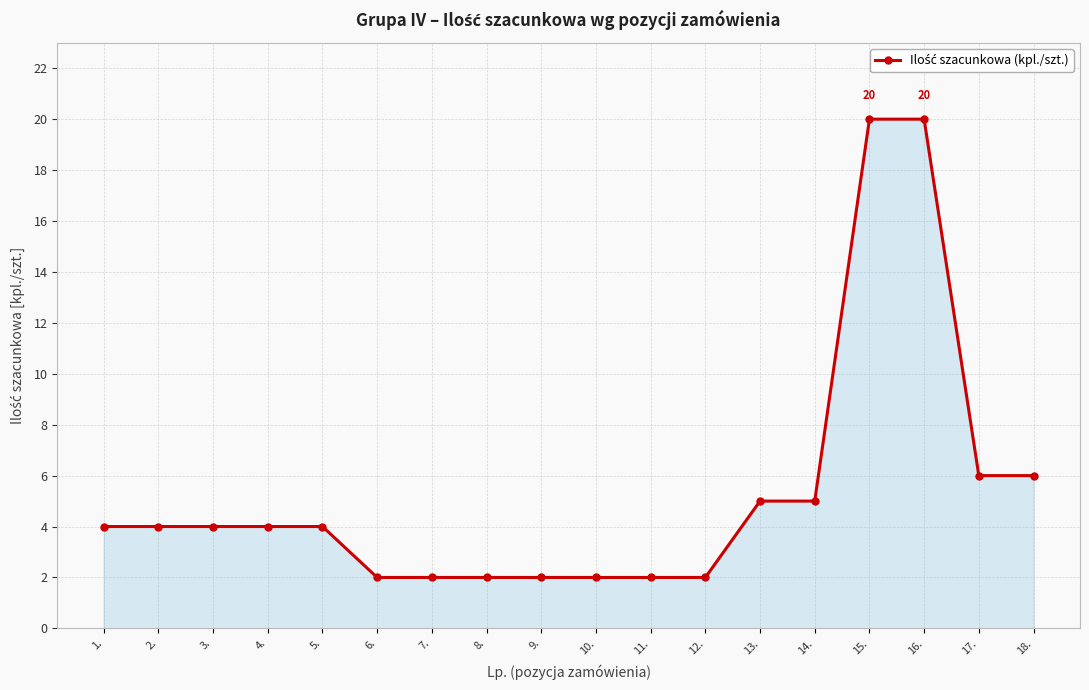

What is the greatest value displayed?

20